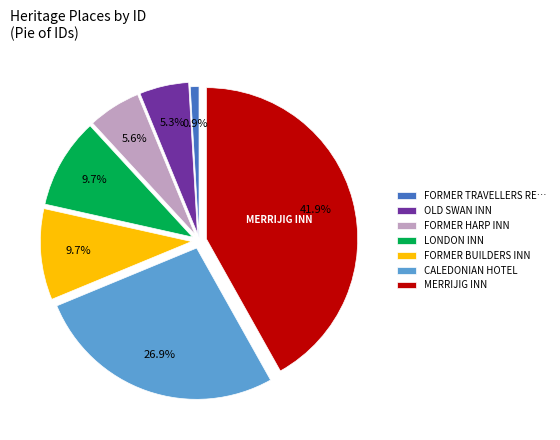

To the nearest percent, what percentage of the pie is LONDON INN?

10%